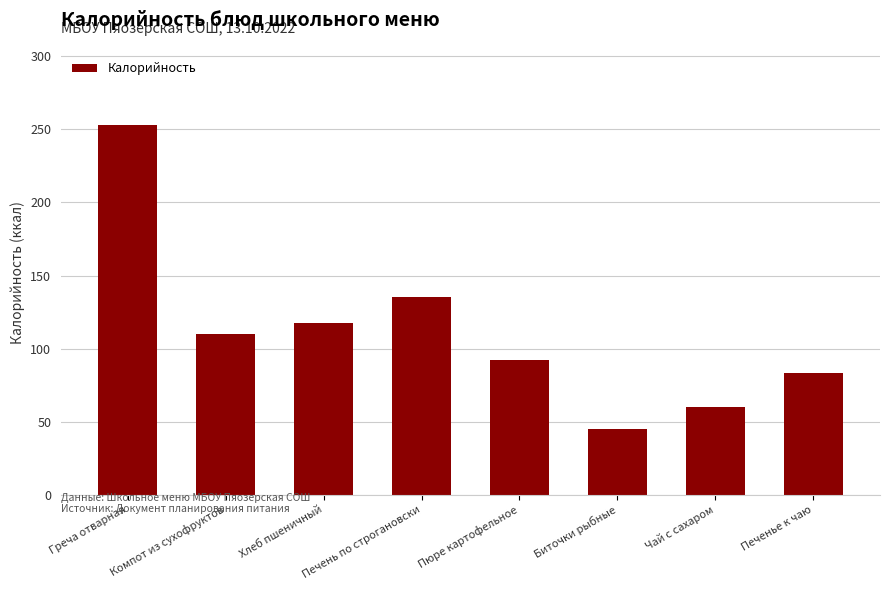

How many data points does each series have?

8